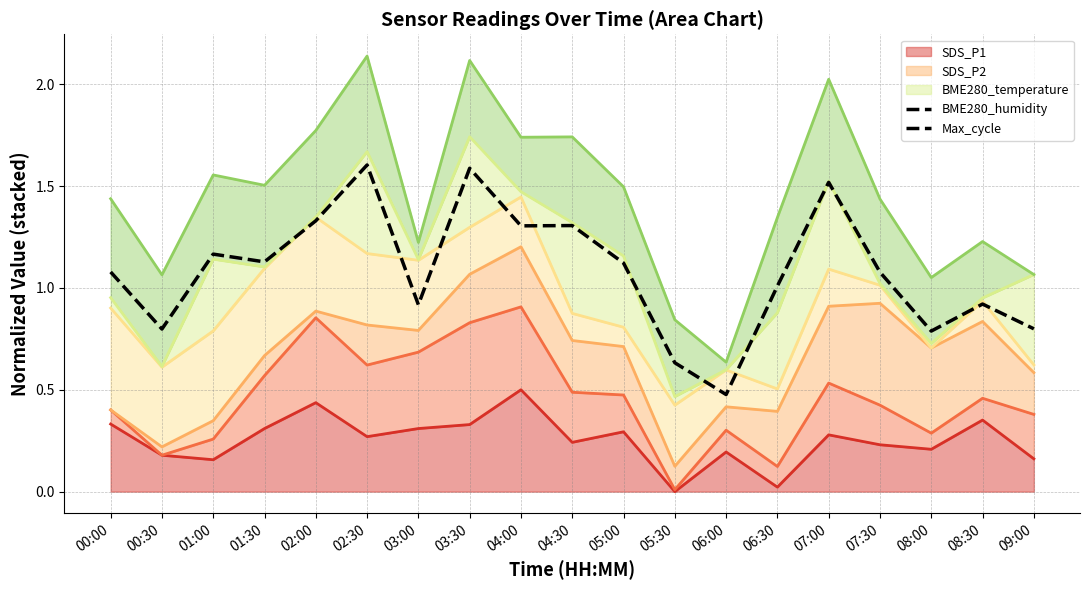

What is the label of the 17th point from the left?

08:00